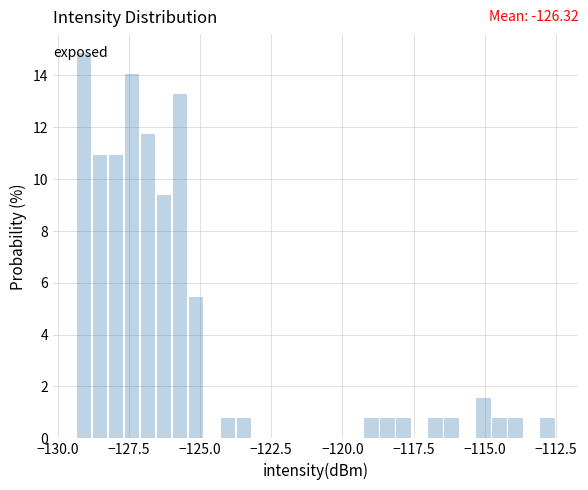

Read against the x-axis, roughly where is the centre of the tallest bar?

-129.0